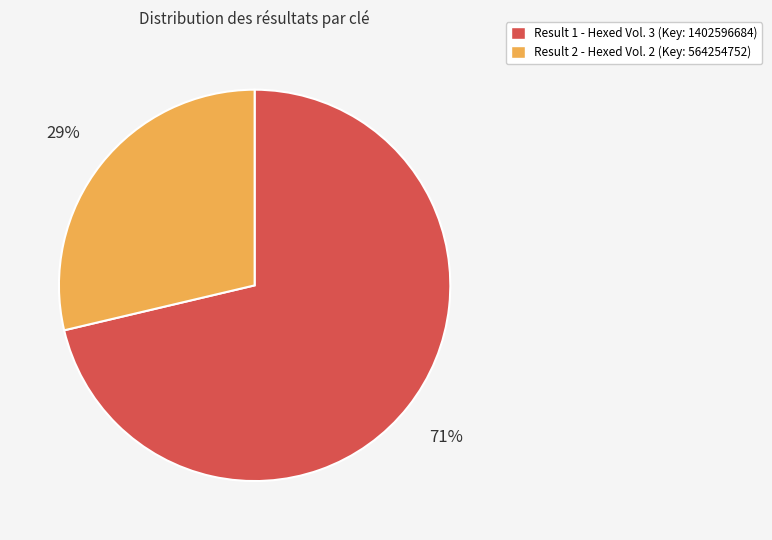

True or false: Result 1 - Hexed Vol. 3 (Key: 1402596684) accounts for 82% of the total.

False